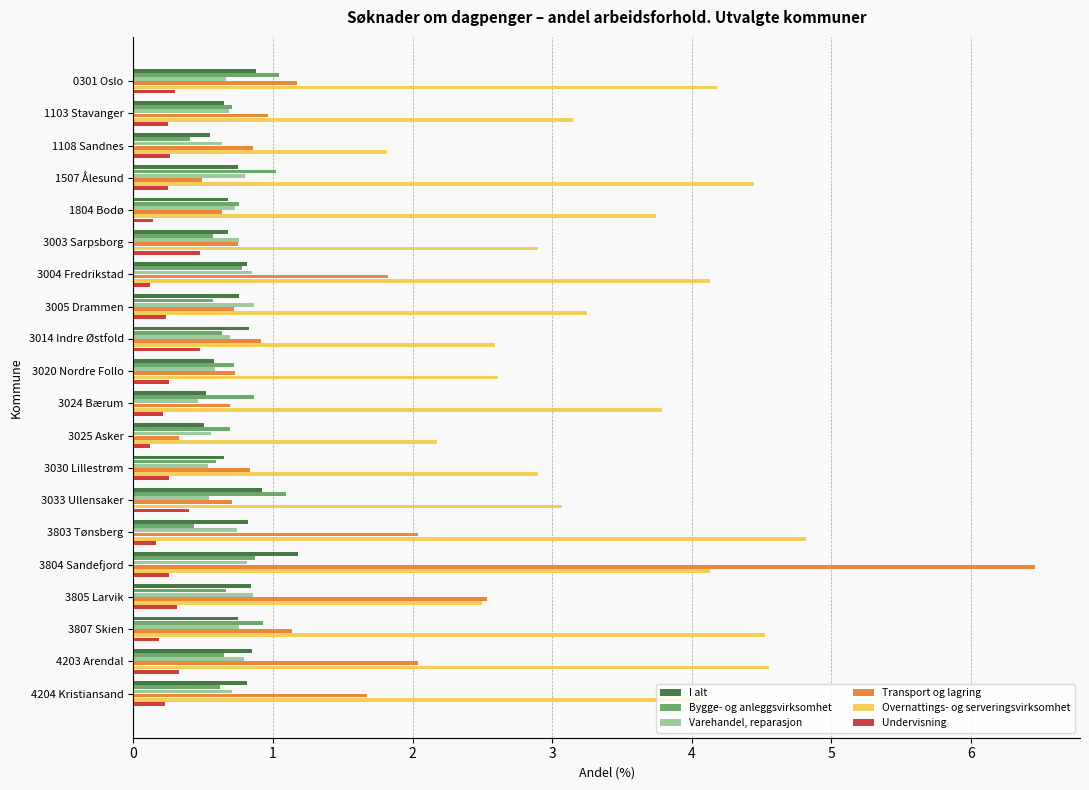

At how many categories does at least one series exceed 6?

1